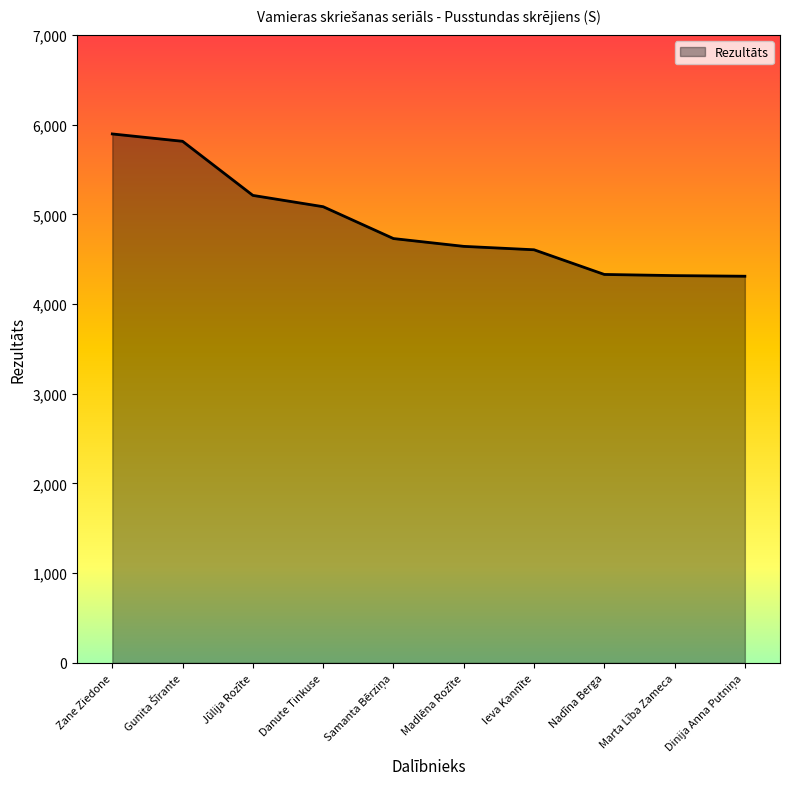

The chart shows a value of 5896 at Zane Ziedone. True or false?

True